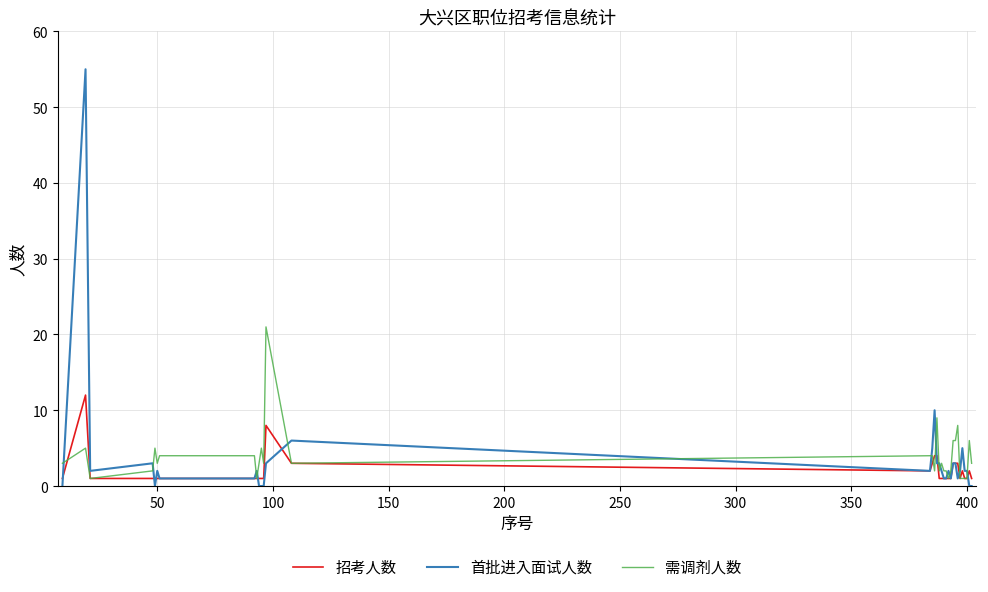

Which series has the largest range (max minus min)?

首批进入面试人数